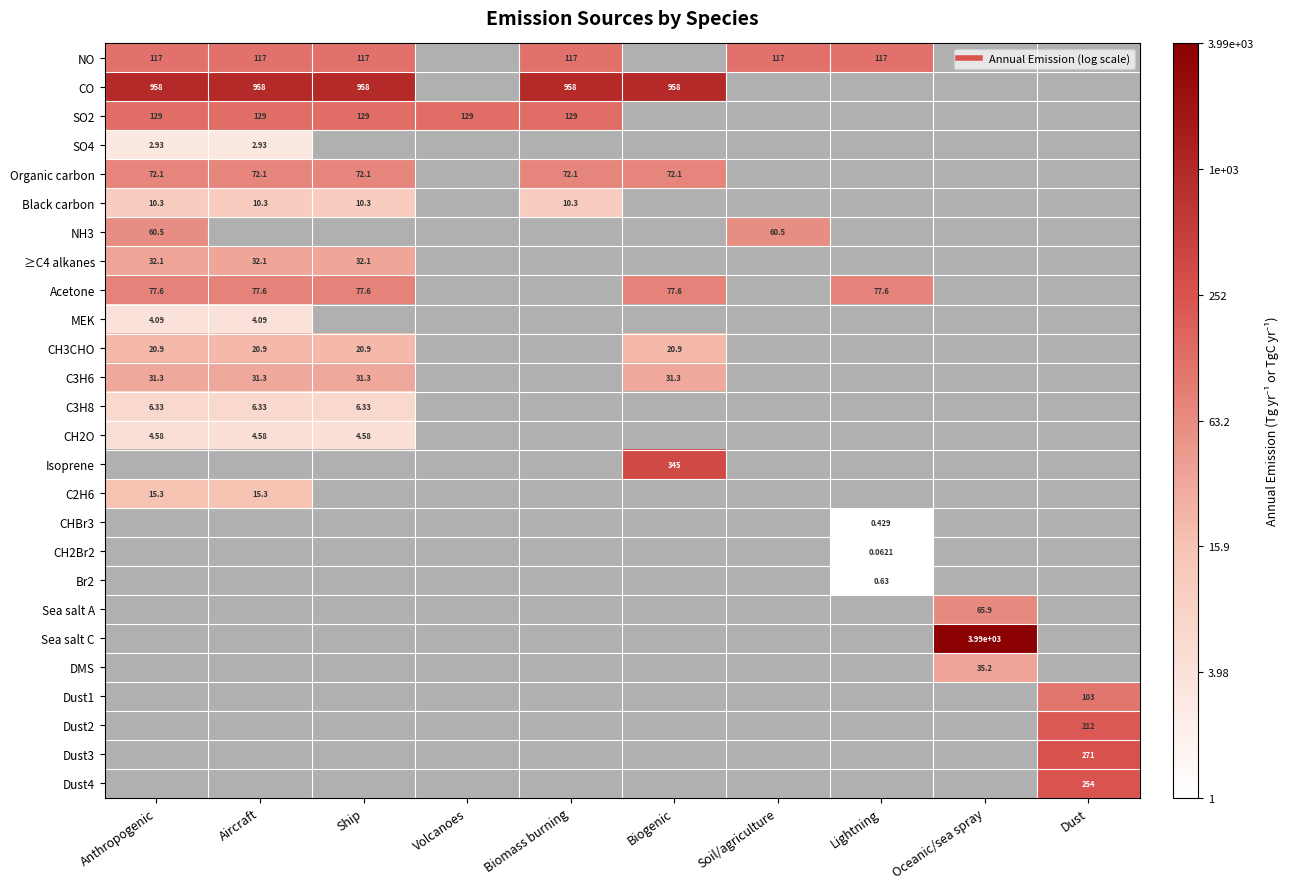

How many data points does each series have?

10